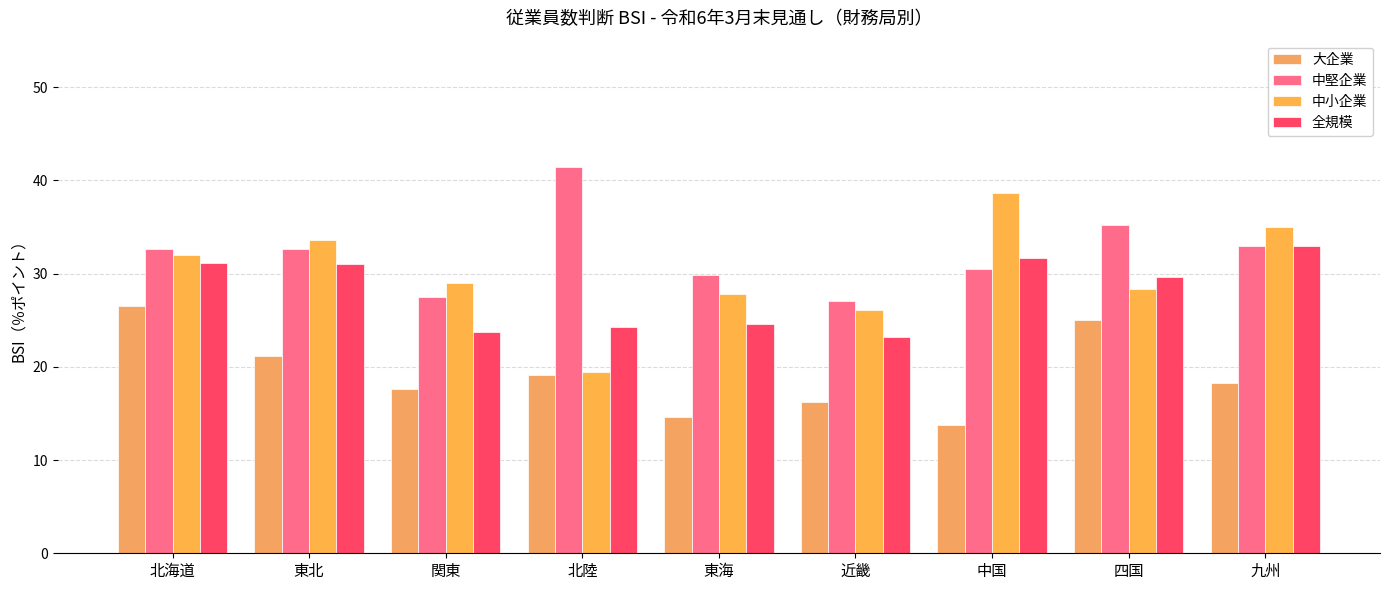

Reading left to right, extract all data points from this chart.

大企業: 26.5	21.2	17.6	19.1	14.6	16.2	13.8	25.0	18.3
中堅企業: 32.6	32.6	27.5	41.4	29.9	27.1	30.5	35.2	33.0
中小企業: 32.0	33.6	29.0	19.5	27.8	26.1	38.7	28.4	35.0
全規模: 31.1	31.0	23.7	24.3	24.6	23.2	31.7	29.6	33.0